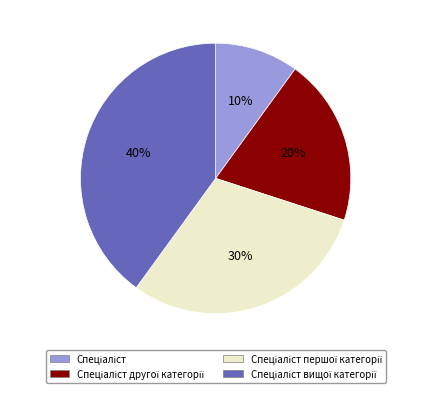

To the nearest percent, what is the average slice percentage?

25%